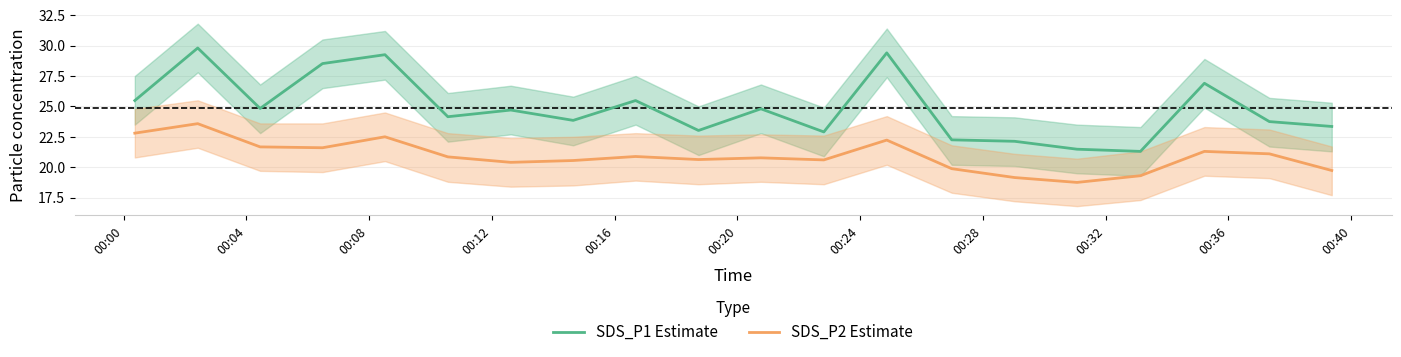

True or false: SDS_P1 Estimate and SDS_P2 Estimate intersect in this chart.

False